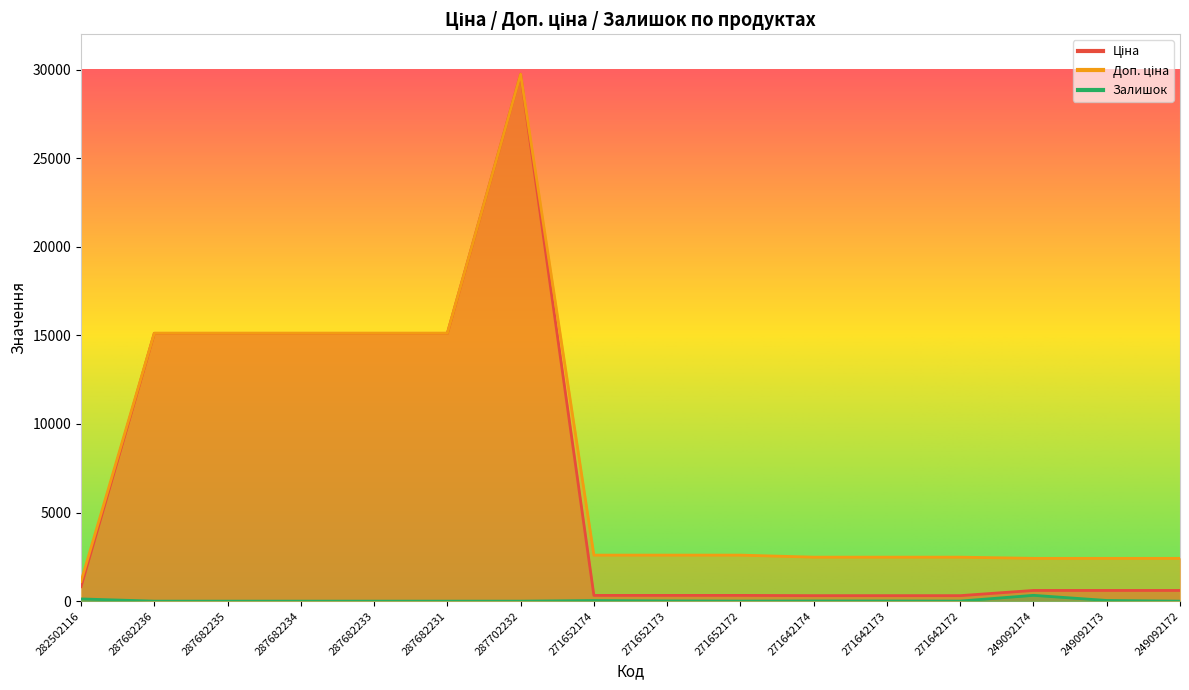

Is it true that Залишок equals 202.4 at 287682231?

False